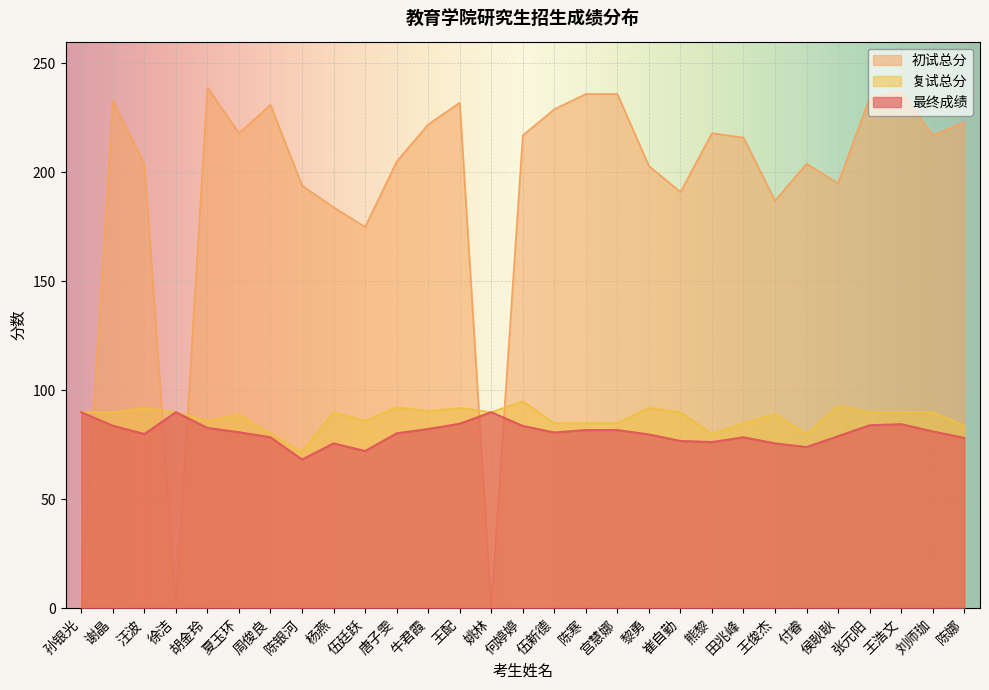

How many lines are shown in the chart?

3